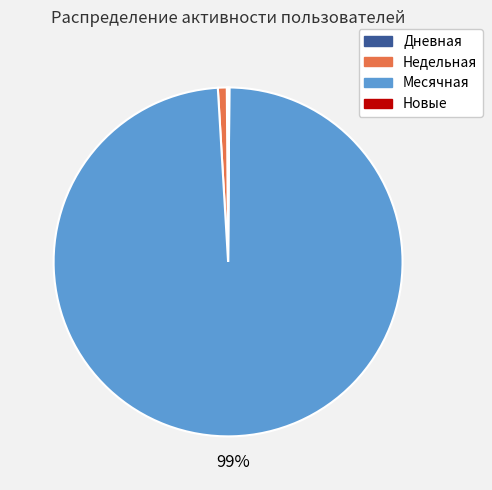

Is there any slice that represents more than half of the pie?

Yes